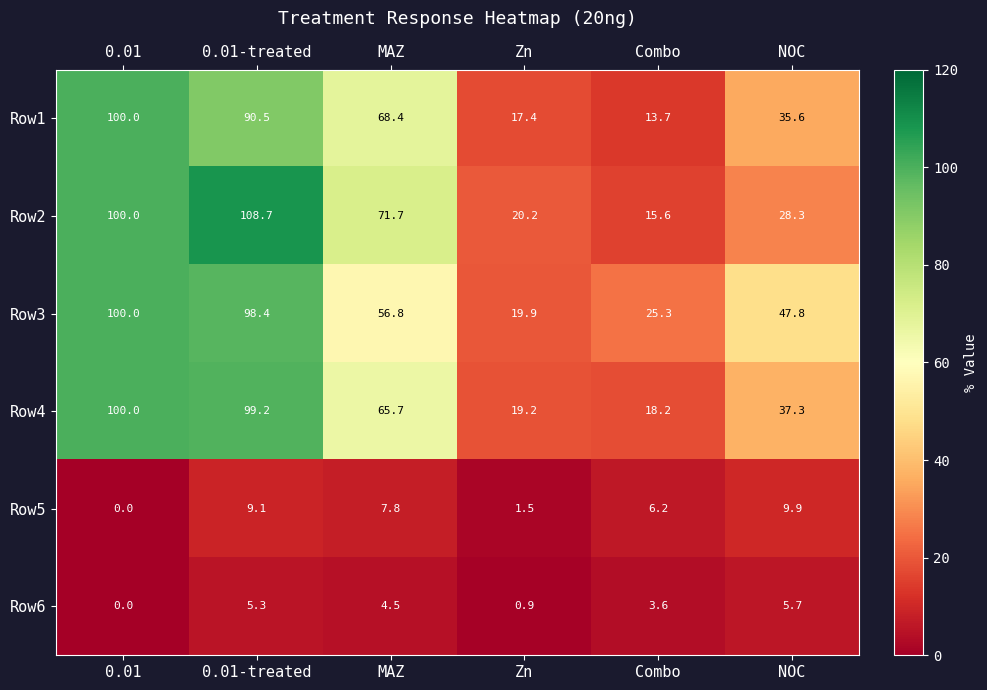

True or false: Row2 has a value of 15.6 at Combo.

True